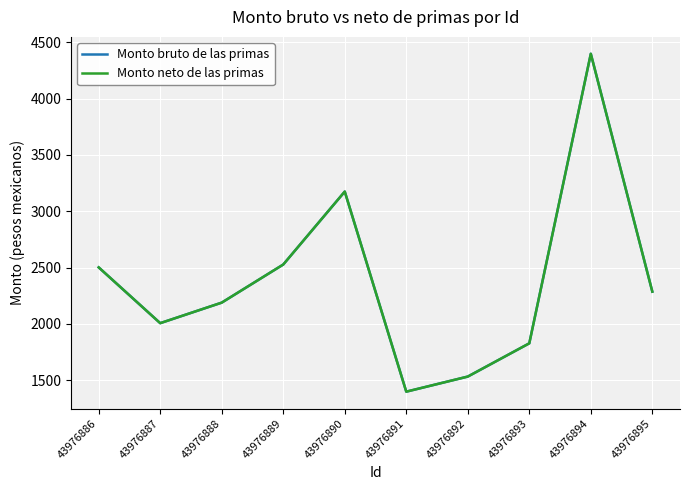

Where is the first local minimum for Monto neto de las primas?

43976887